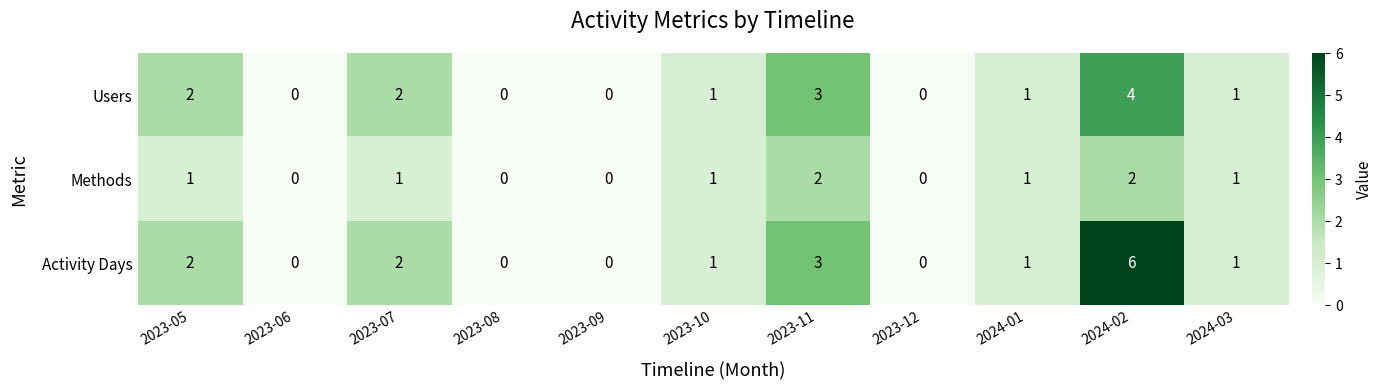

What is the maximum value shown in the chart?

6